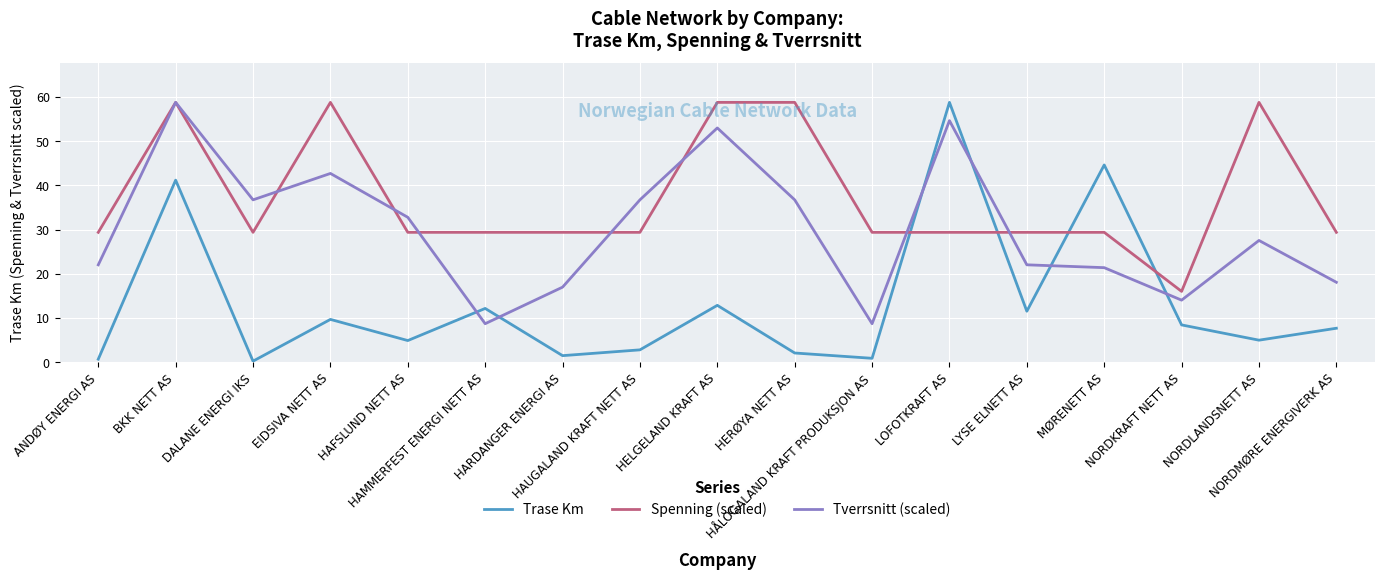

What is the average value of the Spenning (scaled) series?

37.3